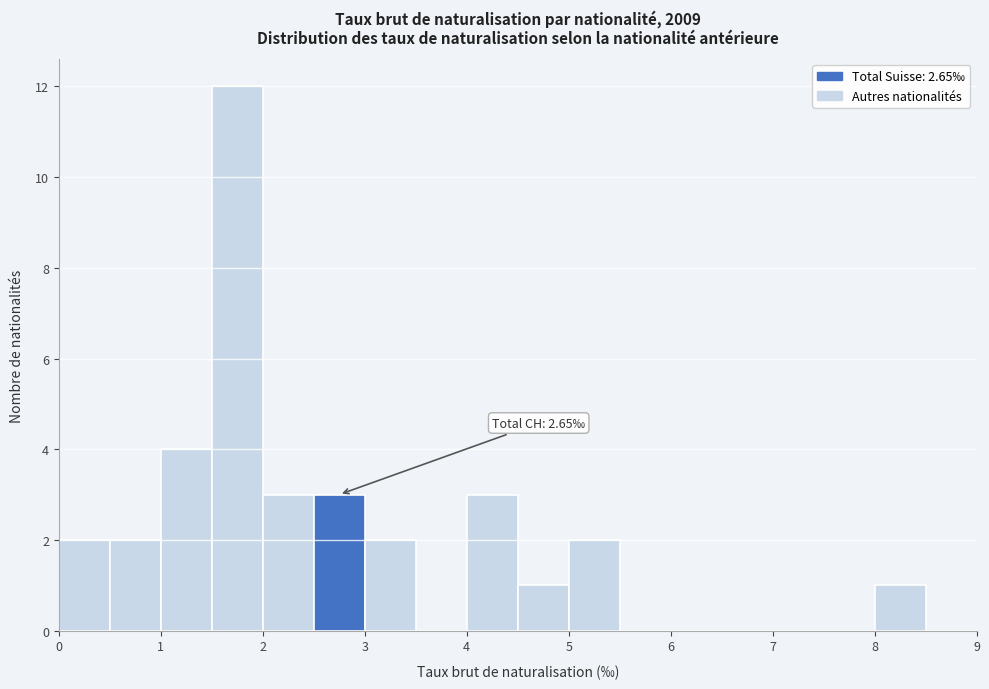

Over which range of the x-axis is the bar tallest?

1.5 to 2.0